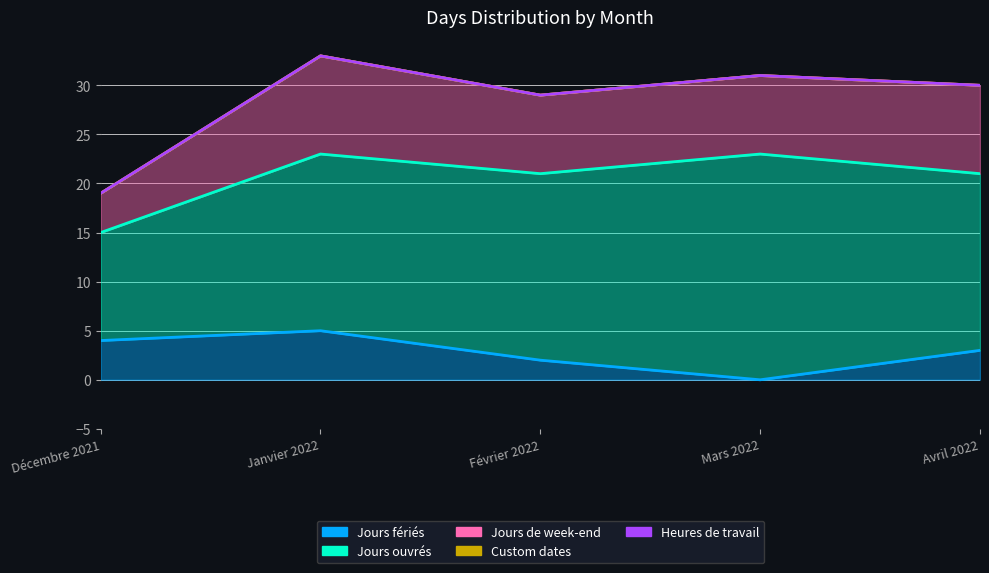

What is the label of the 2nd point from the right?

Mars 2022